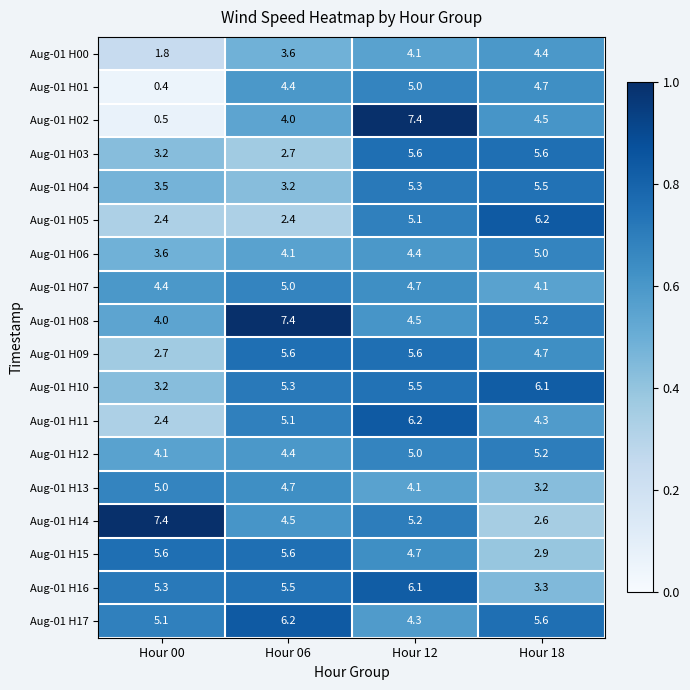

True or false: Aug-01 H03 has a value of 1.6 at Hour 06.

False